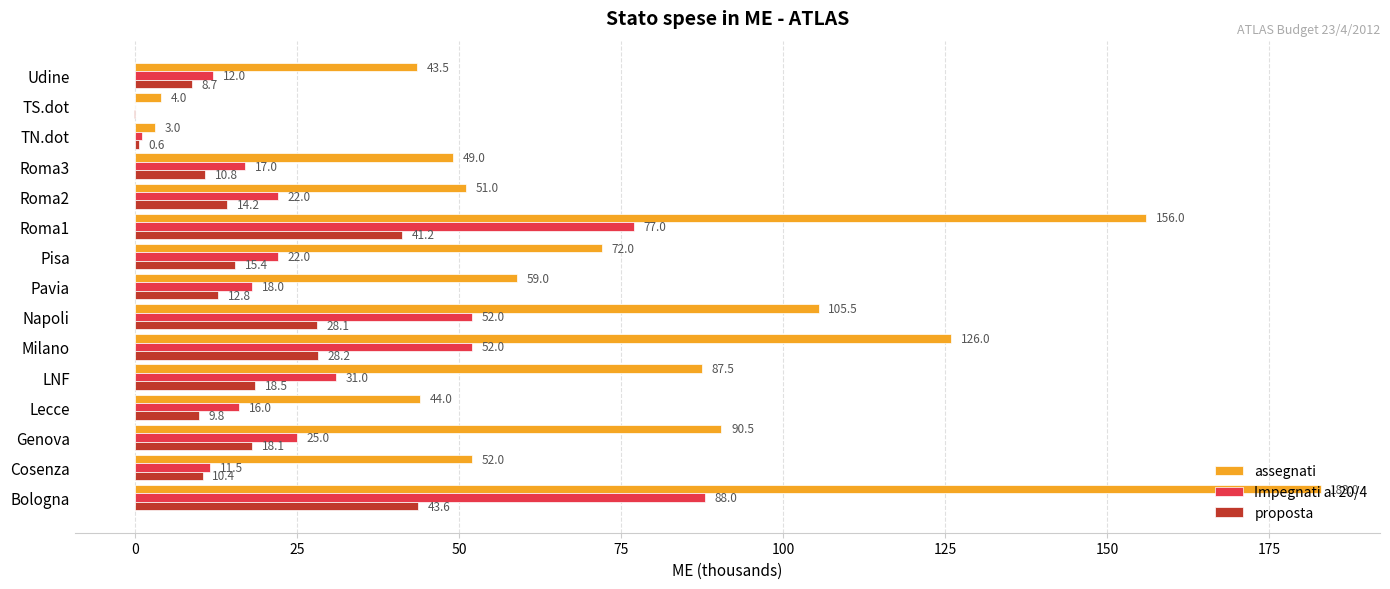

At which label is assegnati closest to 93?

Genova